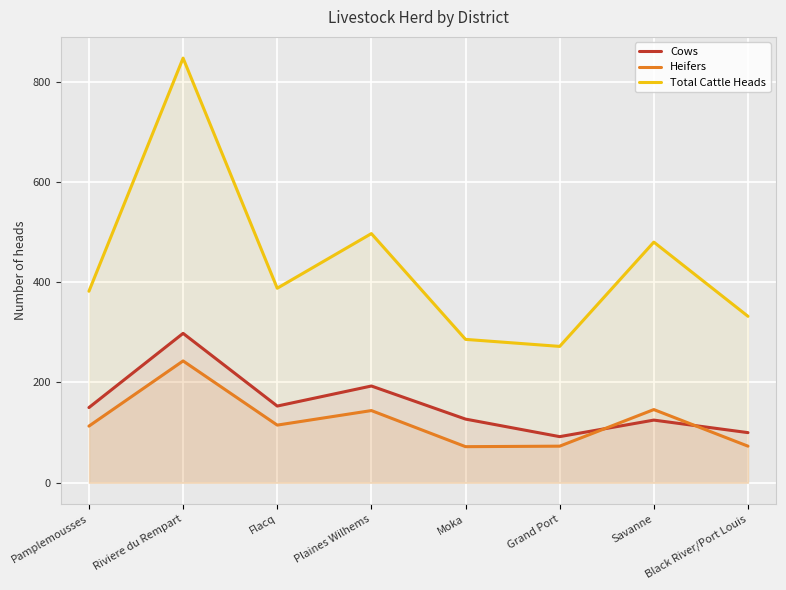

What are all the series names shown in the legend?

Cows, Heifers, Total Cattle Heads